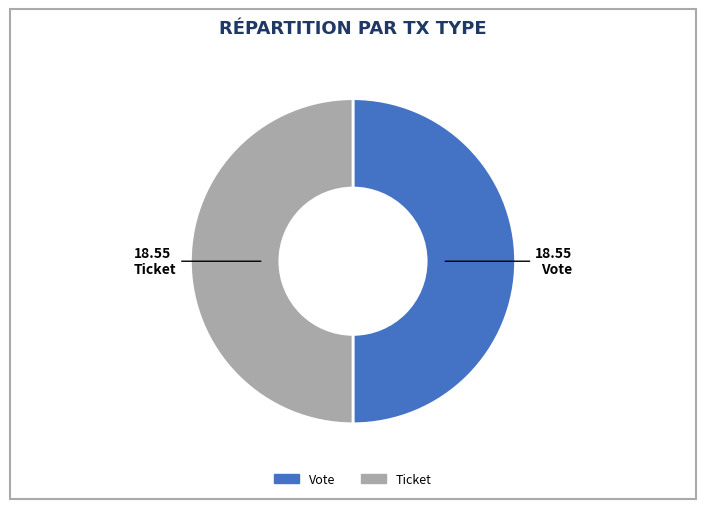

Is it true that Ticket is 7% of the pie?

False